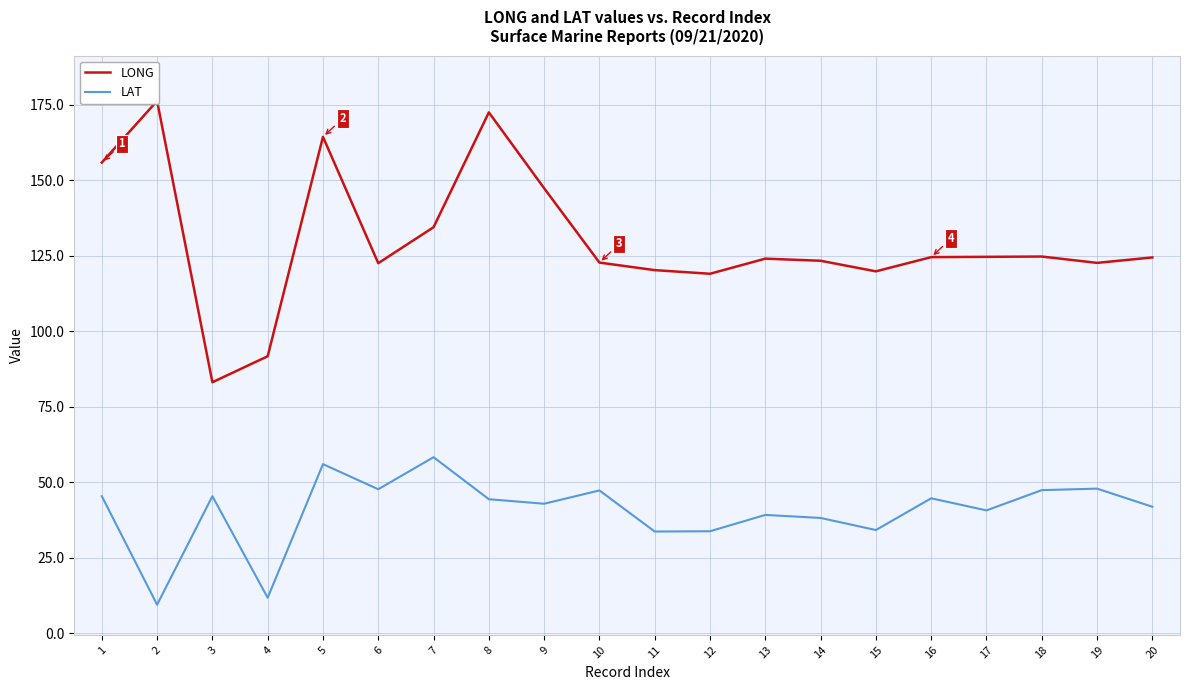

How many lines are shown in the chart?

2